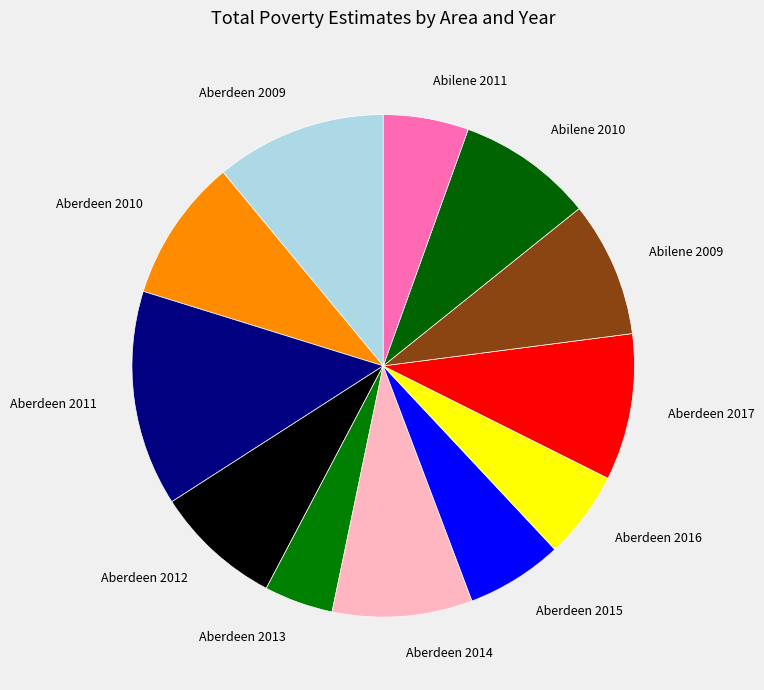

Is there any slice that represents more than half of the pie?

No